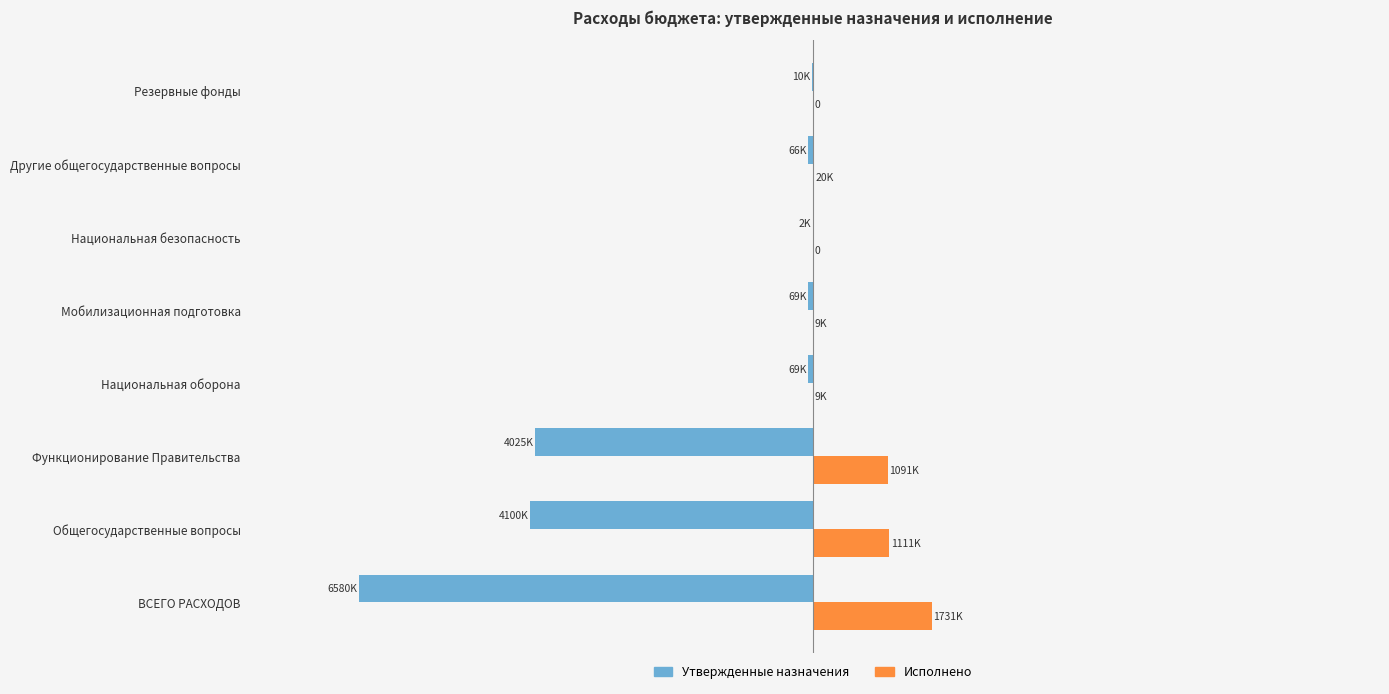

Reading left to right, what are all the values shown in this chart?

Утвержденные назначения: -6580000.0	-4100400.0	-4024800.0	-69300.0	-69300.0	-1500.0	-65600.0	-10000.0
Исполнено: 1730875.3	1110554.8	1090903.0	8593.2	8593.2	0.0	19651.8	0.0